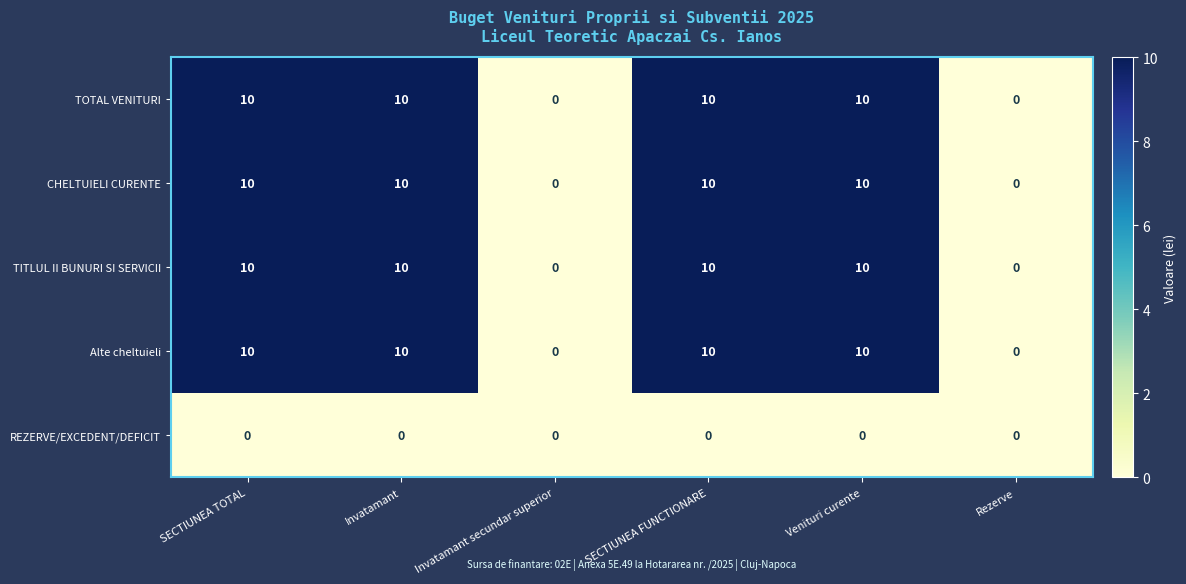

Is the value of TITLUL II BUNURI SI SERVICII at Invatamant secundar superior greater than the value of CHELTUIELI CURENTE at SECTIUNEA FUNCTIONARE?

No